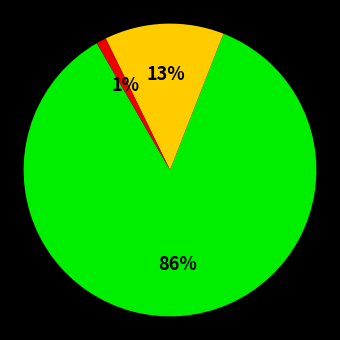

Does any single category account for the majority?

Yes